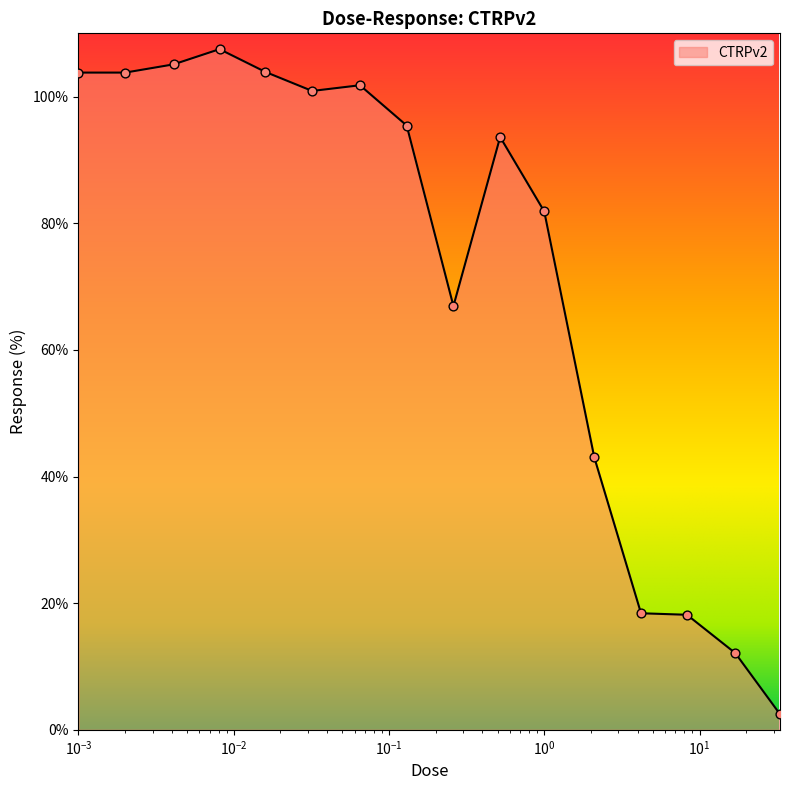

What is the maximum value shown in the chart?

107.5